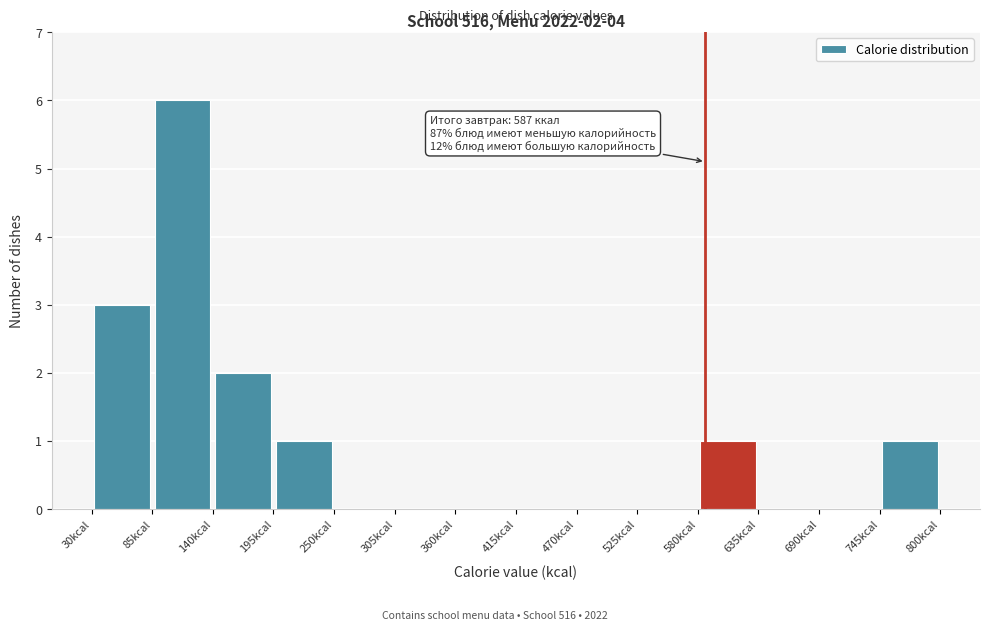

Which range on the x-axis has the tallest bar?

85 to 140